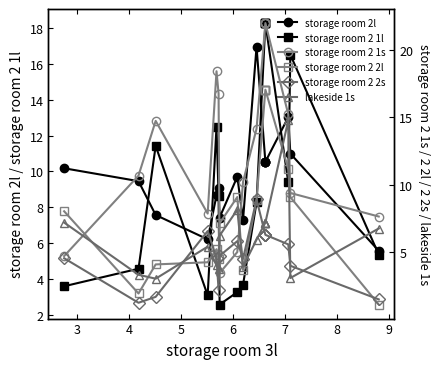

Reading left to right, what are all the values shown in this chart?

storage room 2l: 10.2	9.5	7.6	6.2	8.7	9.1	7.4	9.7	7.3	17.0	10.5	10.5	10.5	10.5	13.0	11.0	5.6
storage room 2 1l: 3.6	4.6	11.4	3.1	12.5	8.7	2.6	3.3	3.7	8.3	18.3	18.3	18.3	18.3	9.4	16.5	5.4
storage room 2 1s: 4.7	10.7	14.7	7.8	18.4	16.8	3.4	5.0	10.2	14.2	22.0	22.0	22.0	22.0	15.2	9.4	7.6
storage room 2 2l: 8.0	1.9	4.1	4.2	5.2	4.5	7.1	9.1	3.7	8.9	17.1	17.1	17.1	17.1	11.2	9.1	1.1
storage room 2 2s: 4.5	1.2	1.7	6.5	4.5	2.2	4.7	5.8	4.5	8.9	6.3	6.3	6.3	6.3	5.6	4.0	1.5
lakeside 1s: 7.2	3.3	3.0	5.4	4.0	3.7	6.2	8.1	3.9	5.9	7.2	7.2	7.2	7.2	14.8	3.1	6.7